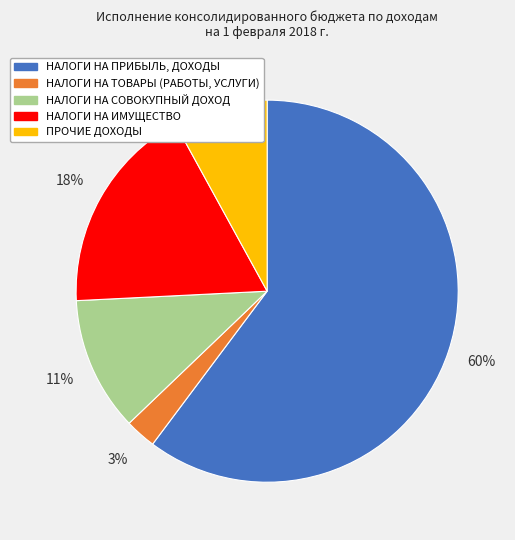

Does НАЛОГИ НА ИМУЩЕСТВО account for over 50% of the chart?

No